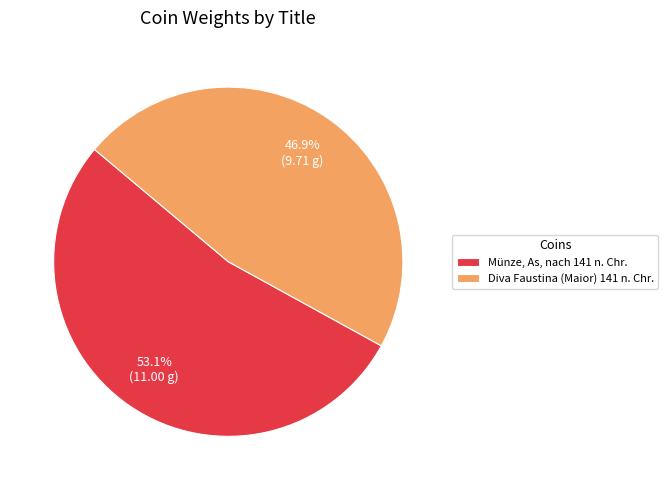

Is there a majority slice in this chart?

Yes